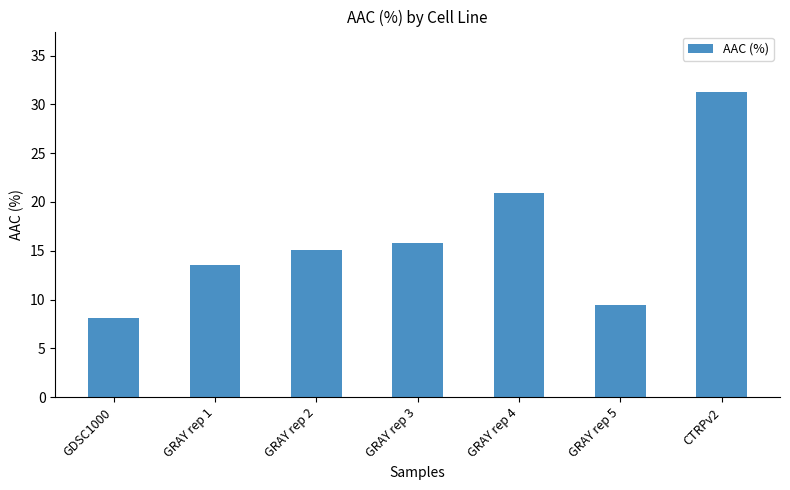

At which label is the value closest to 19?

GRAY rep 4